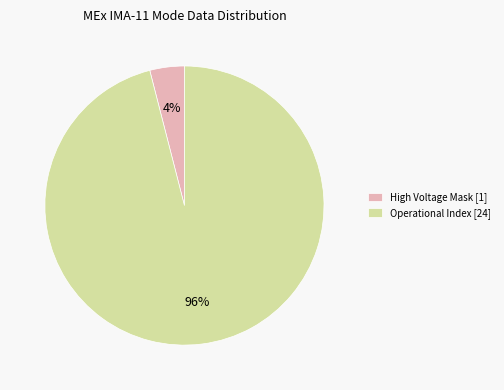

Is it true that High Voltage Mask [1] is 4% of the pie?

True